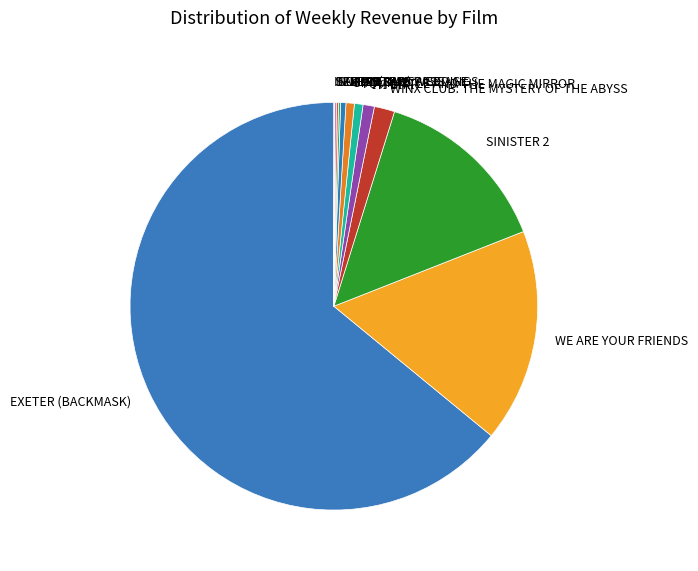

Which category has the biggest portion of the pie?

EXETER (BACKMASK)